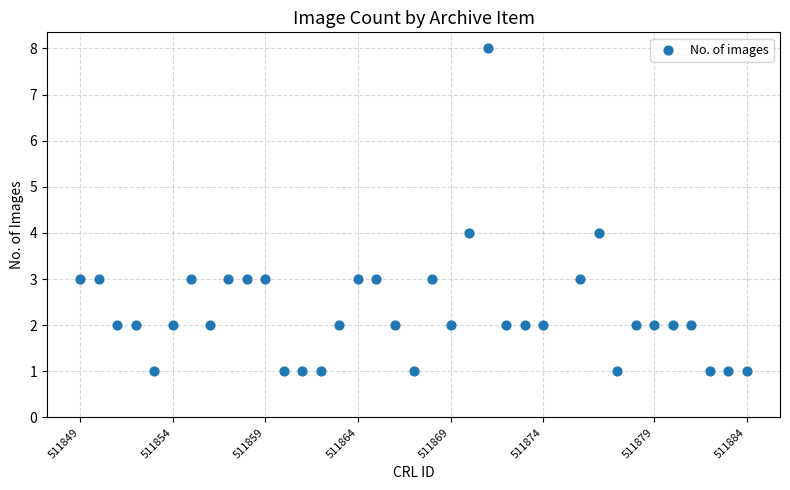

What is the range of X values (max minus min)?

36